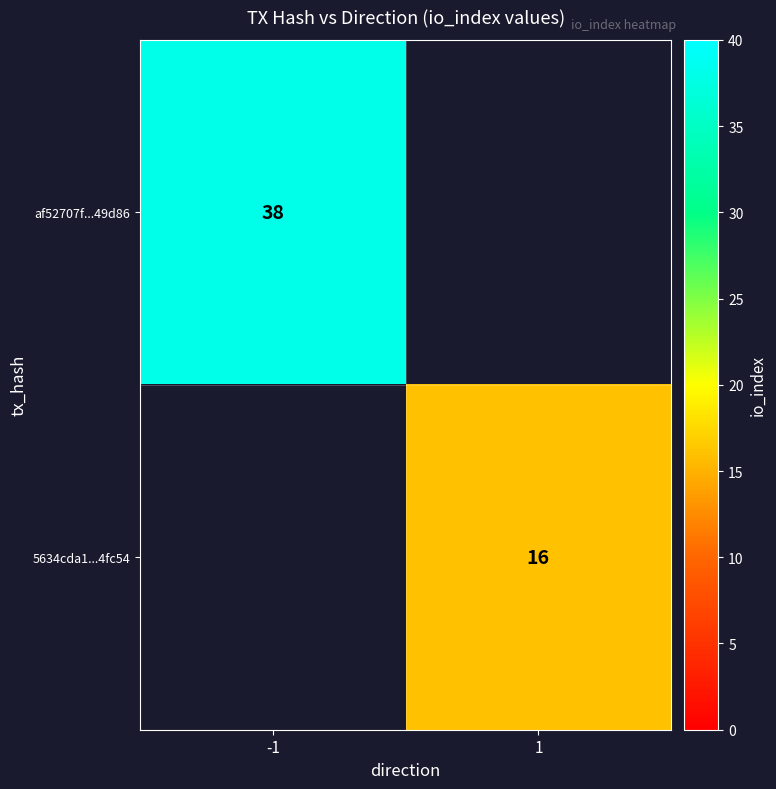

The value of af52707f...49d86 at -1 is 38. True or false?

True